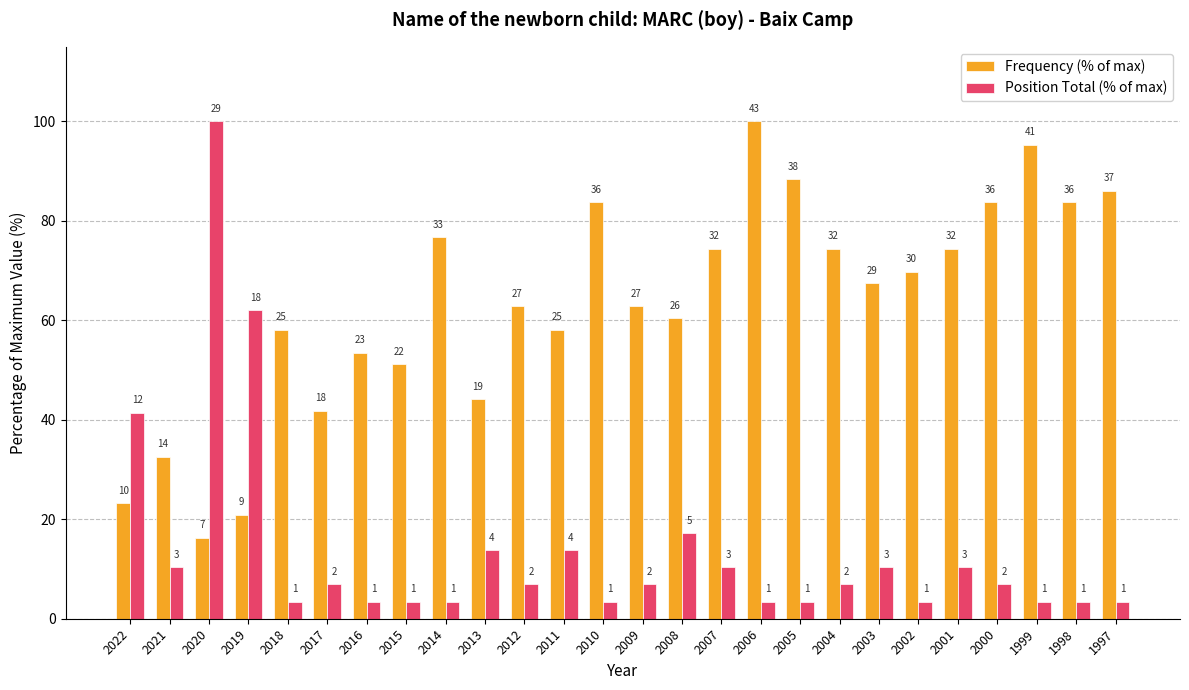

What is the spread (max minus min) of values at 2016?

50.0